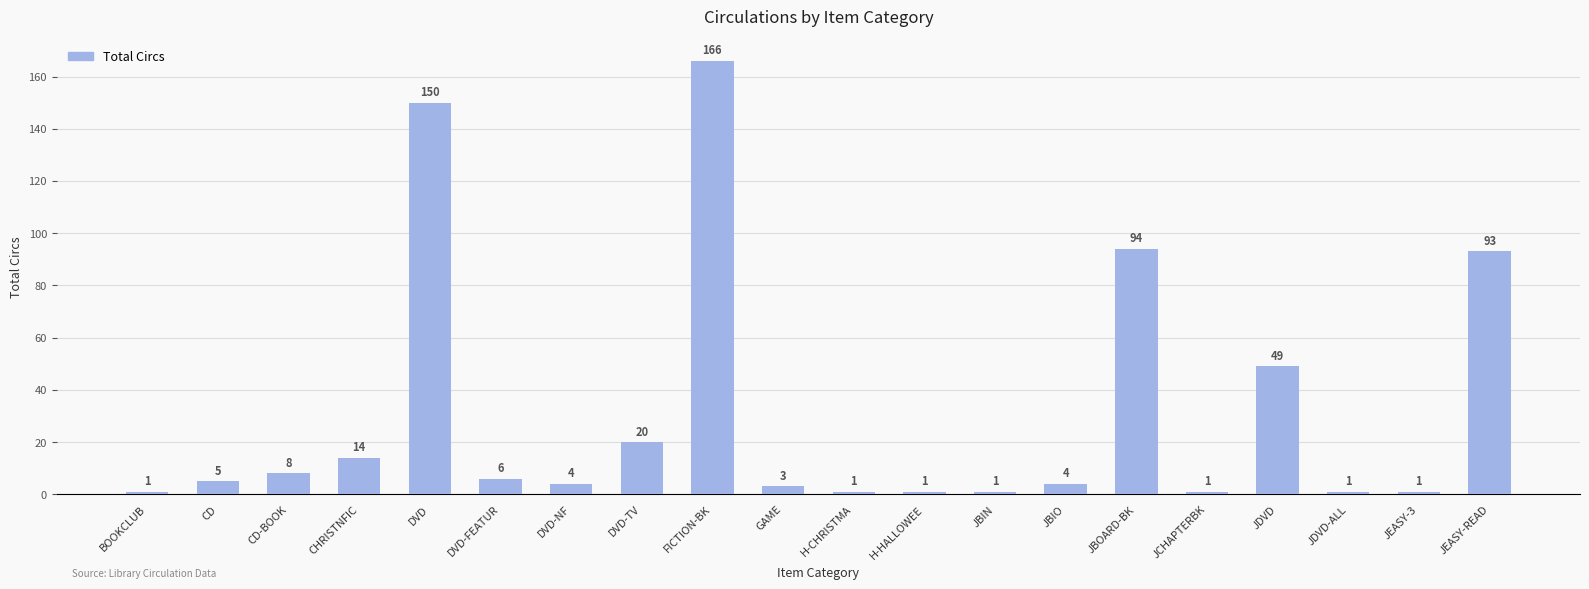

How many series are shown in this chart?

1